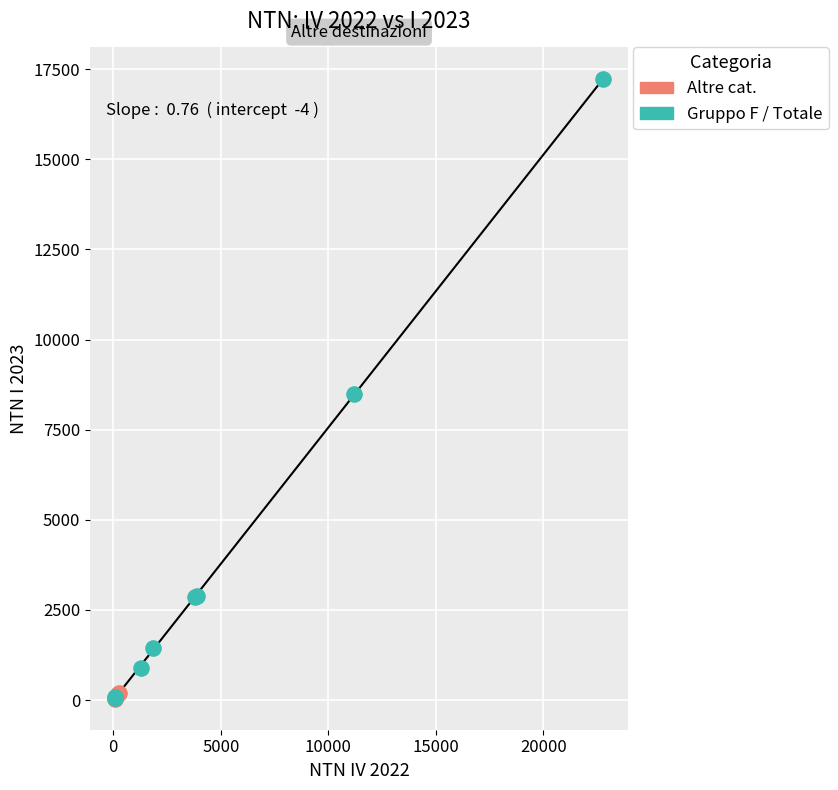

Which series contains the highest Y value?

Gruppo F / Totale